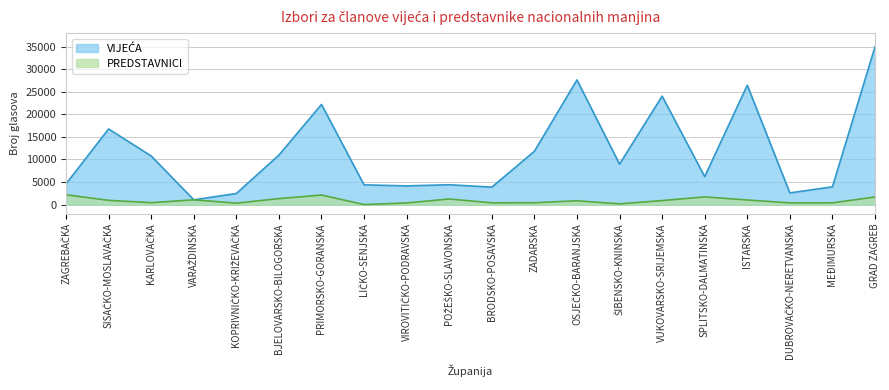

True or false: VIJEĆA and PREDSTAVNICI cross at least once.

False